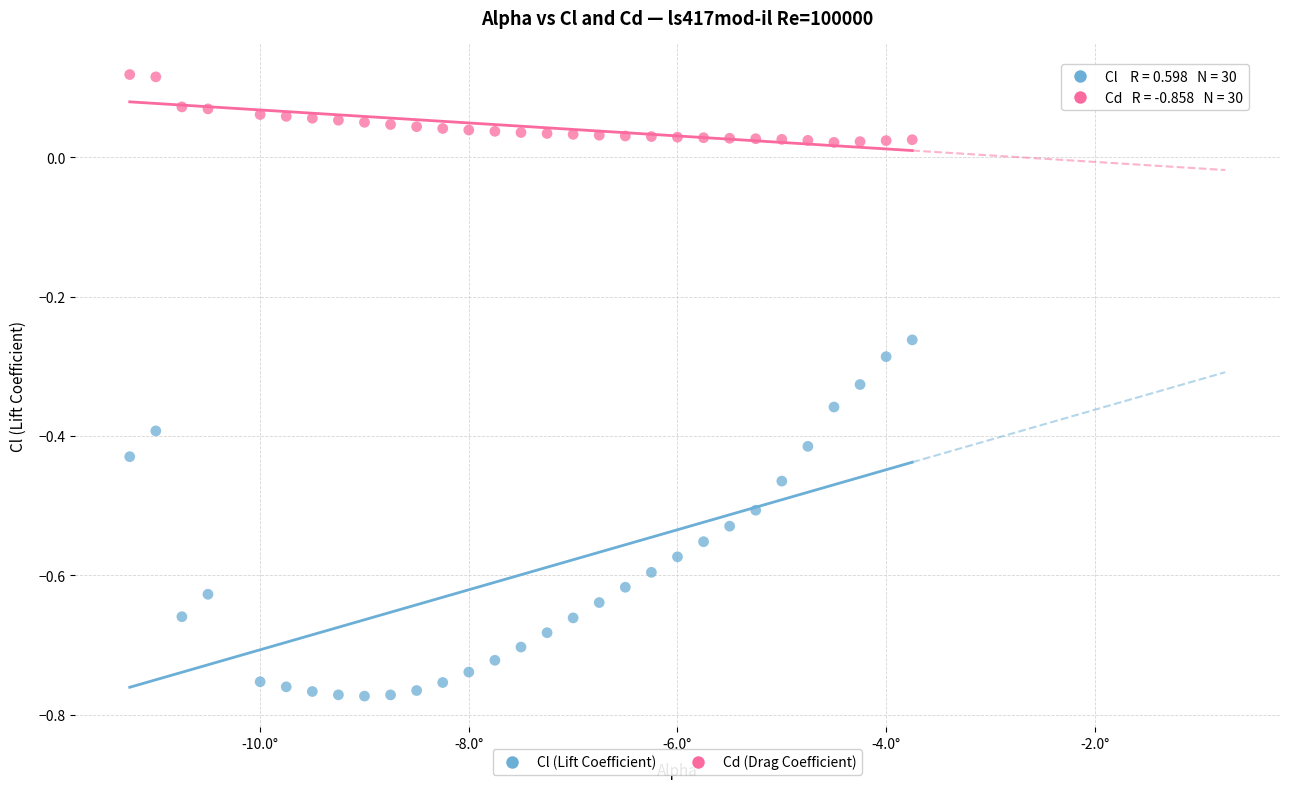

Which series reaches the maximum Y coordinate?

Cd (Drag Coefficient)